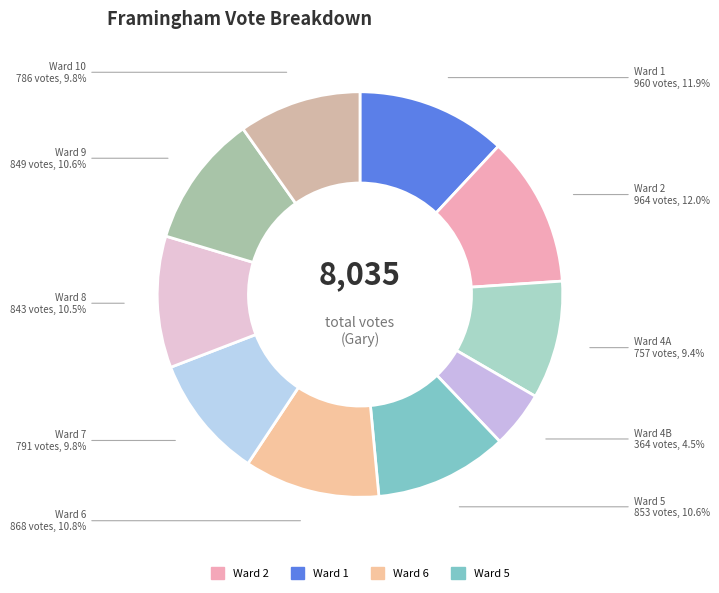

What percentage do Ward 9 and Ward 1 together represent?

22.5%